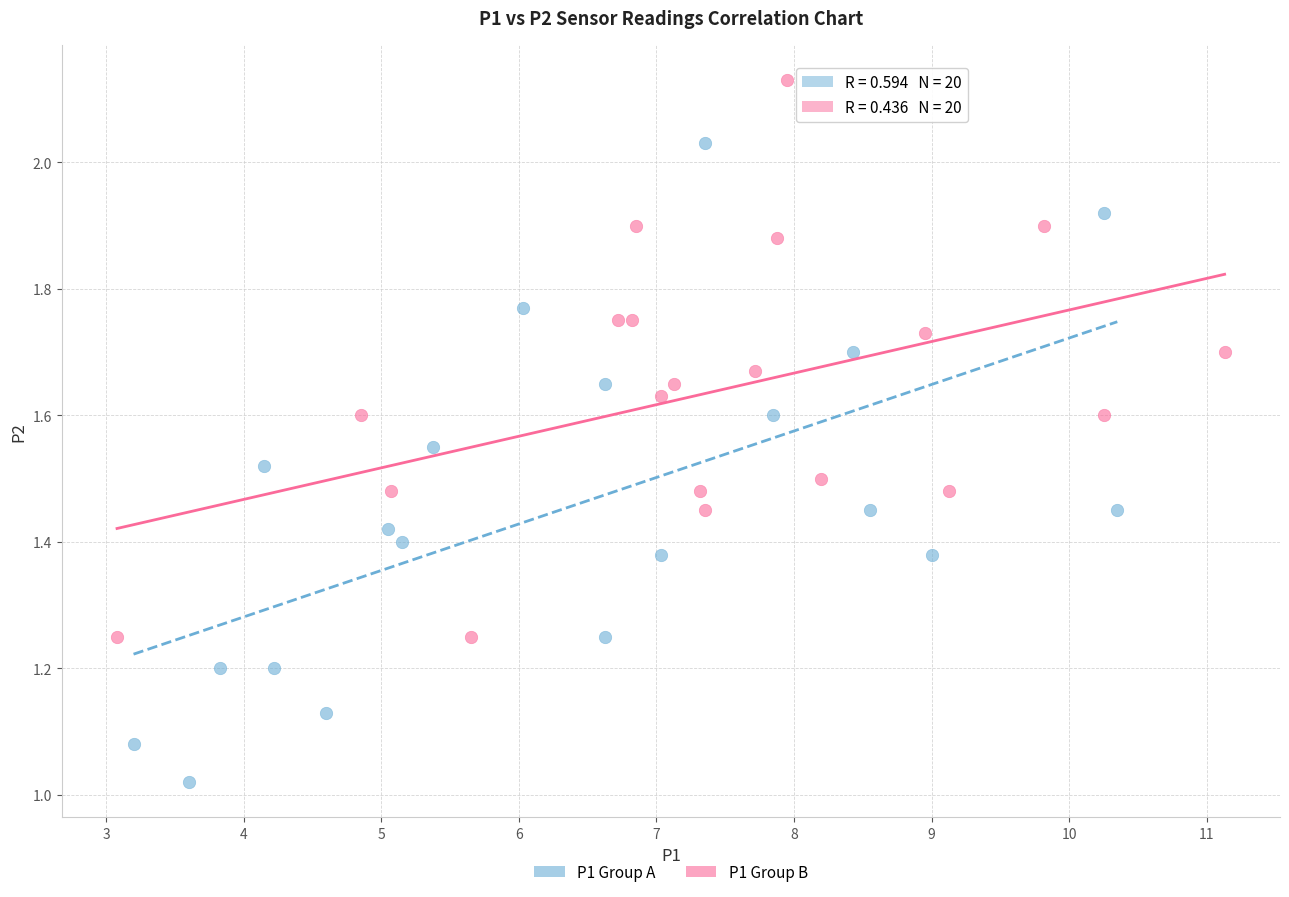

Which series reaches the maximum Y coordinate?

P1 Group B